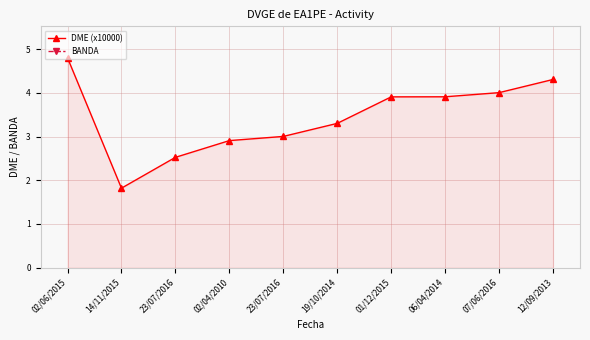

Where is the first local minimum for DME (x10000)?

14/11/2015